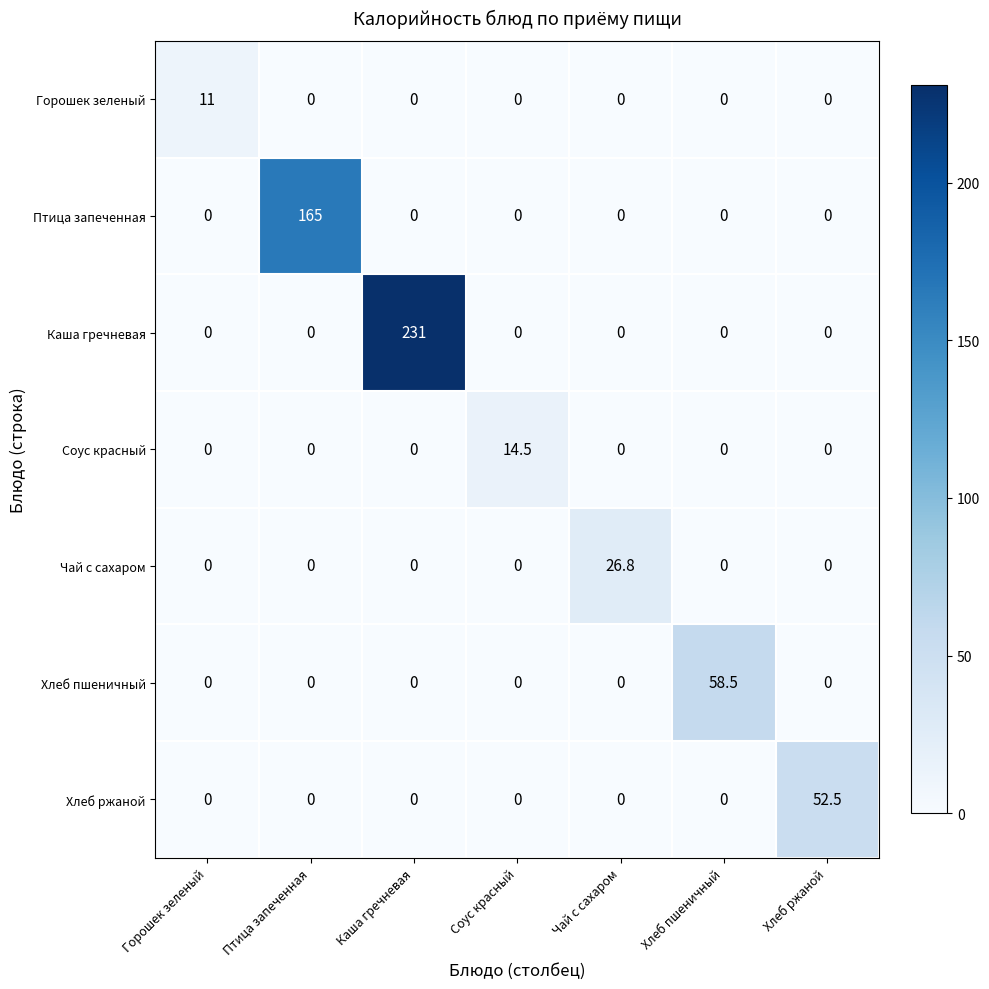

The value of Чай с сахаром at Птица запеченная is 0.0. True or false?

True